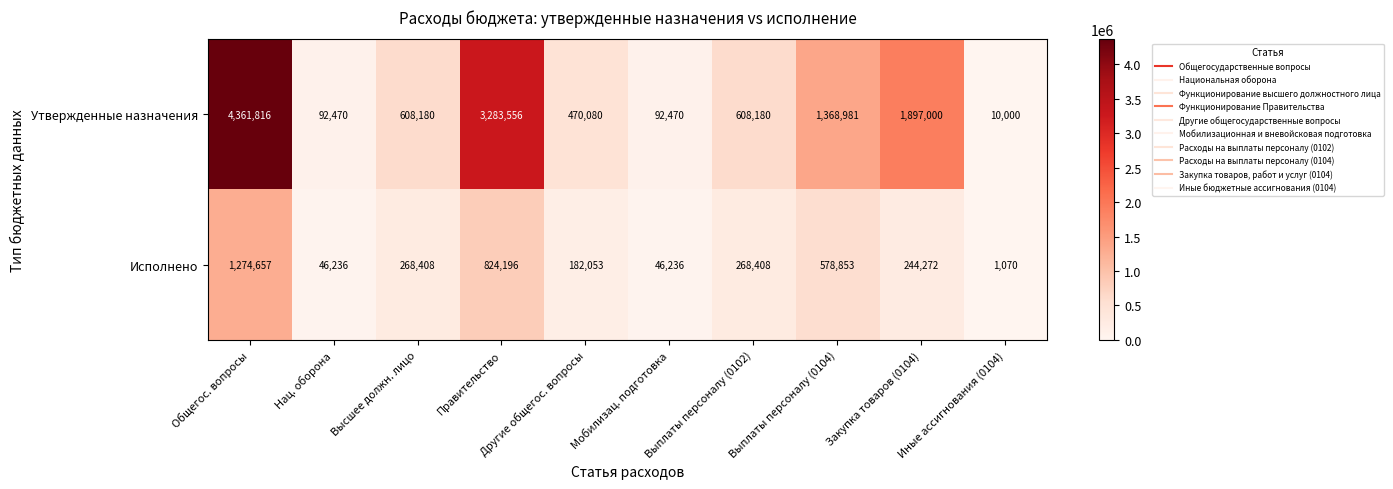

Rank the series at Нац. оборона from highest to lowest value.

Утвержденные назначения, Исполнено